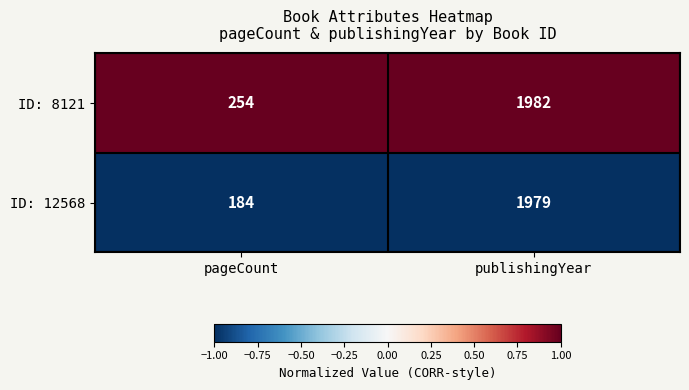

List the series in order of their overall mean, lowest first.

ID: 12568, ID: 8121